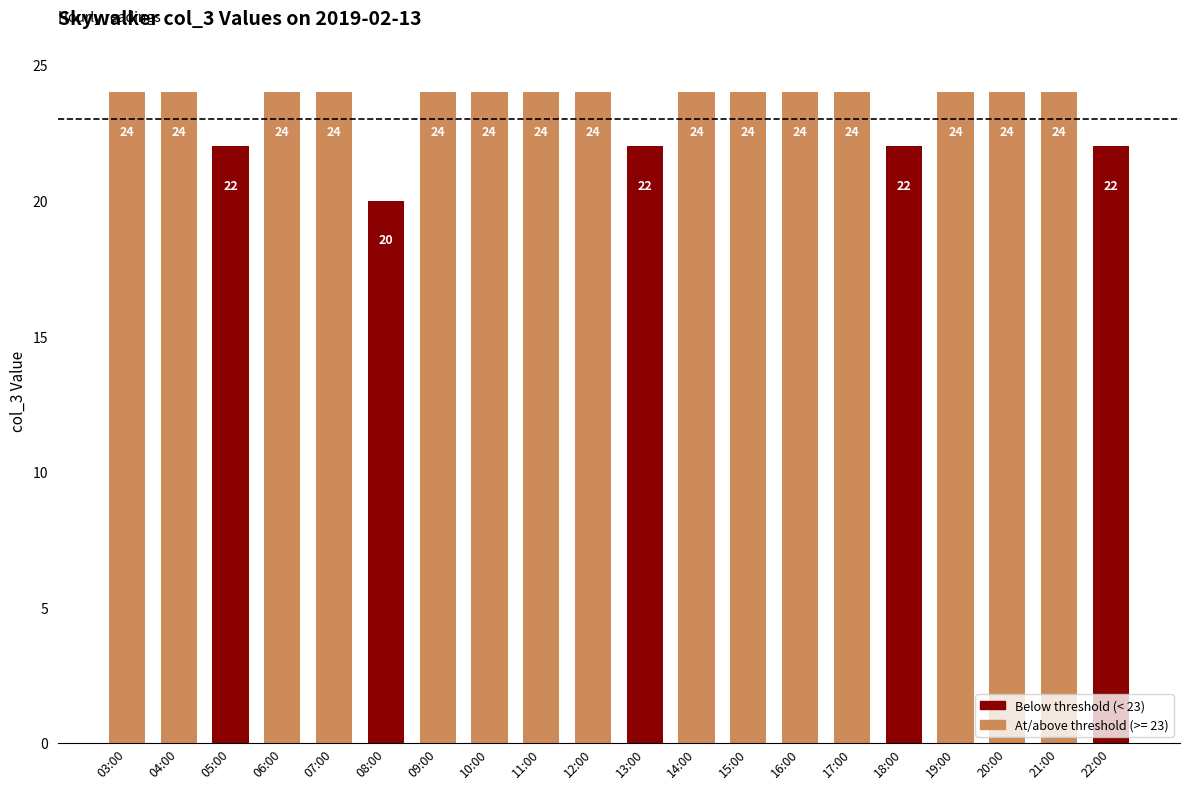

What is the maximum value shown in the chart?

24